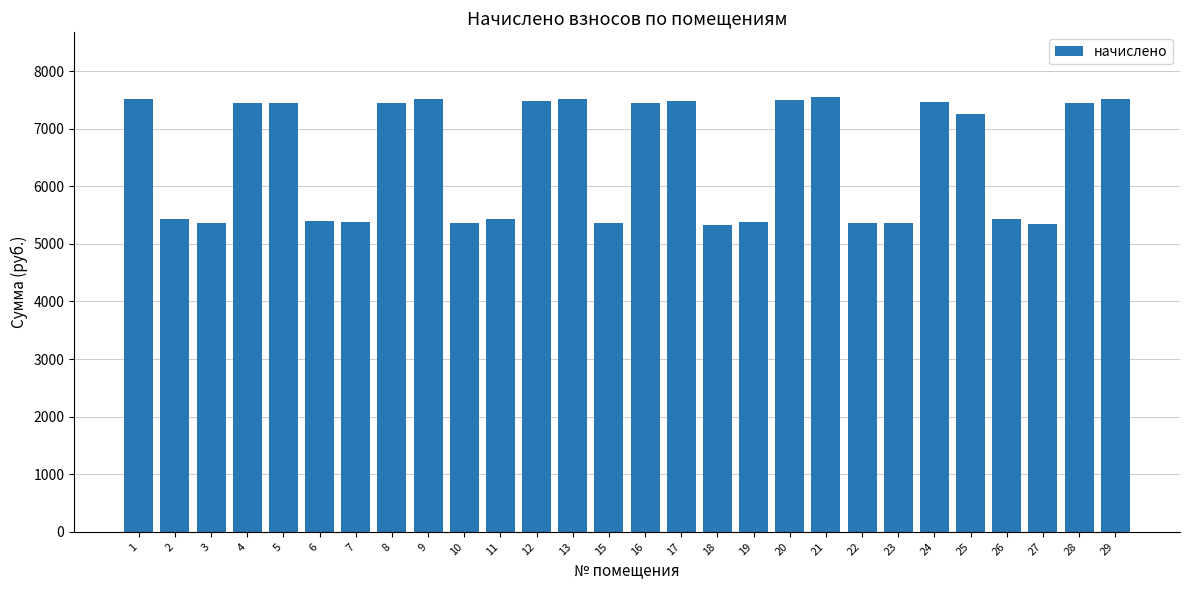

Does the chart contain any negative values?

No